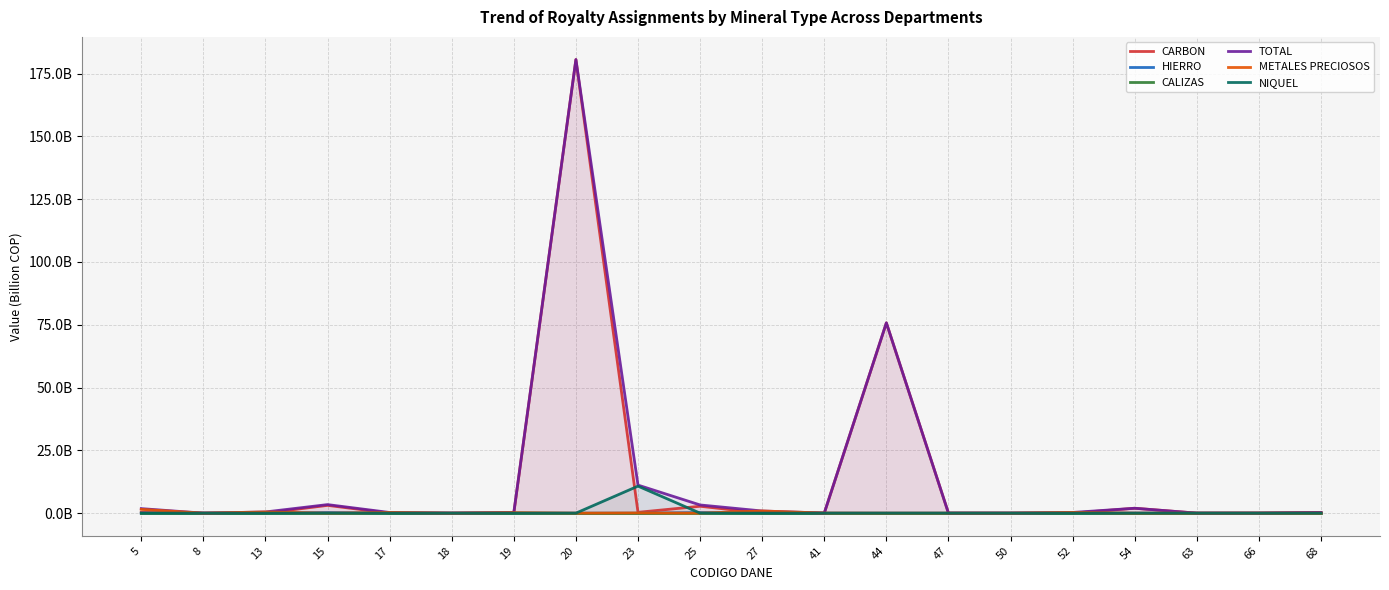

Which has a higher value, 19 or 47?

19